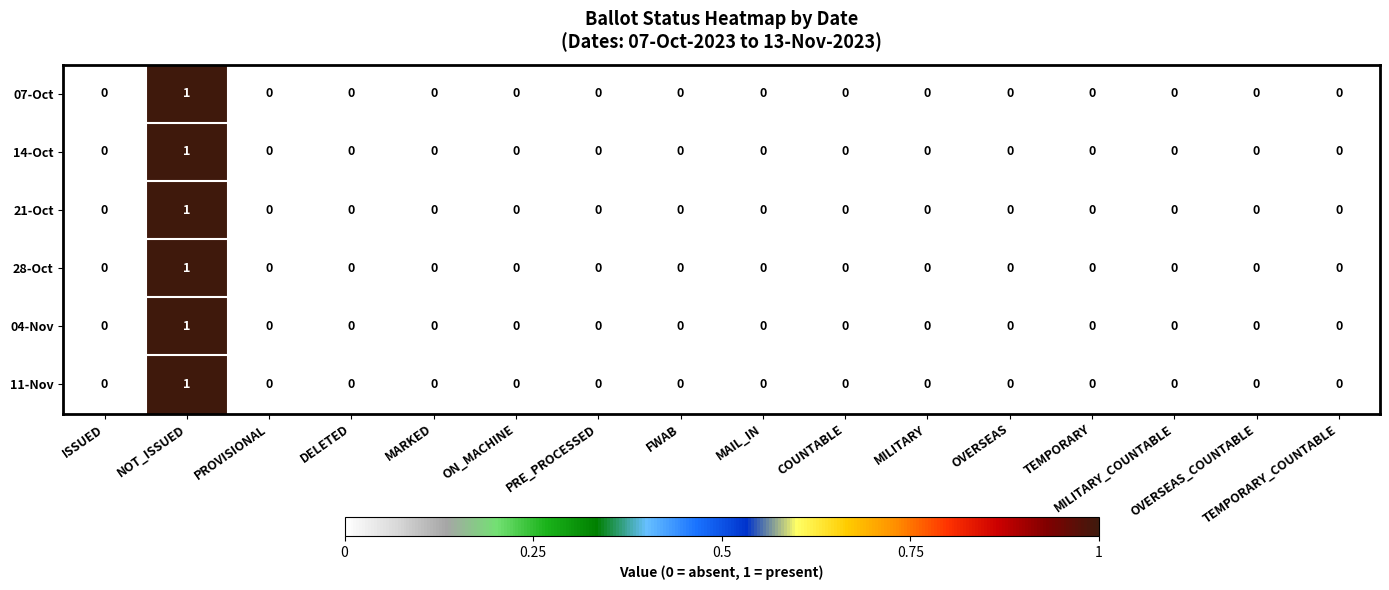

How many 11-Nov values are between 0 and 1?

16